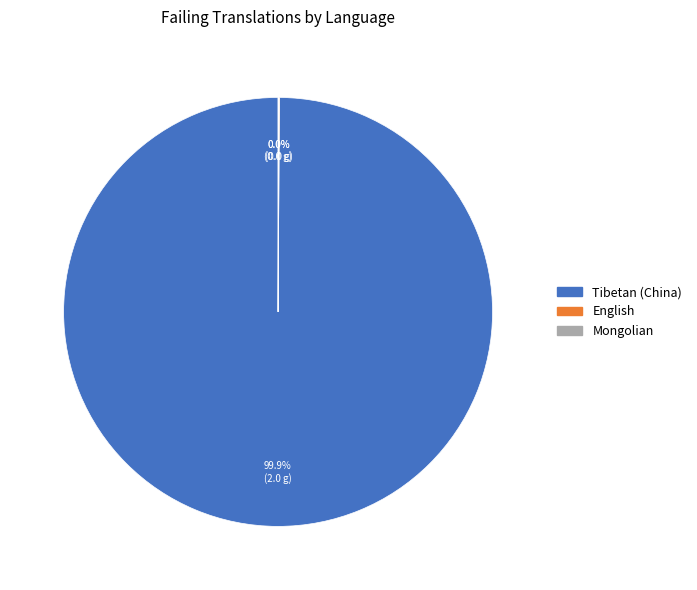

Which slice represents more than half of the pie?

Tibetan (China)